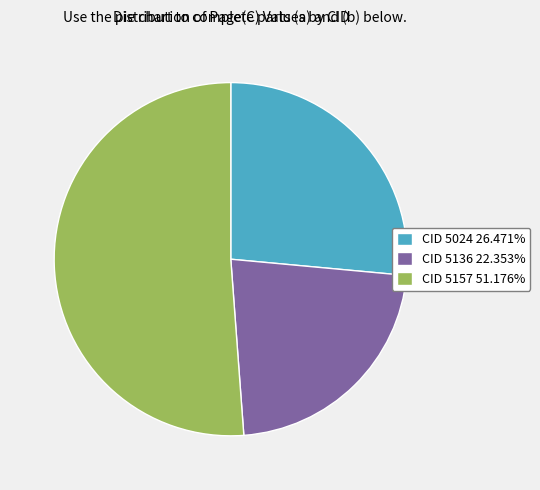

Is the sum of CID 5024 26.471% and CID 5157 51.176% greater than half?

Yes